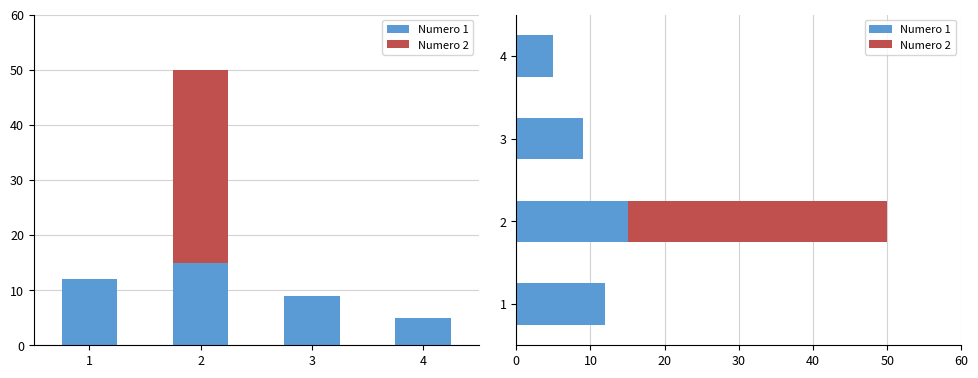

What is the sum of all Numero 2 values?

35